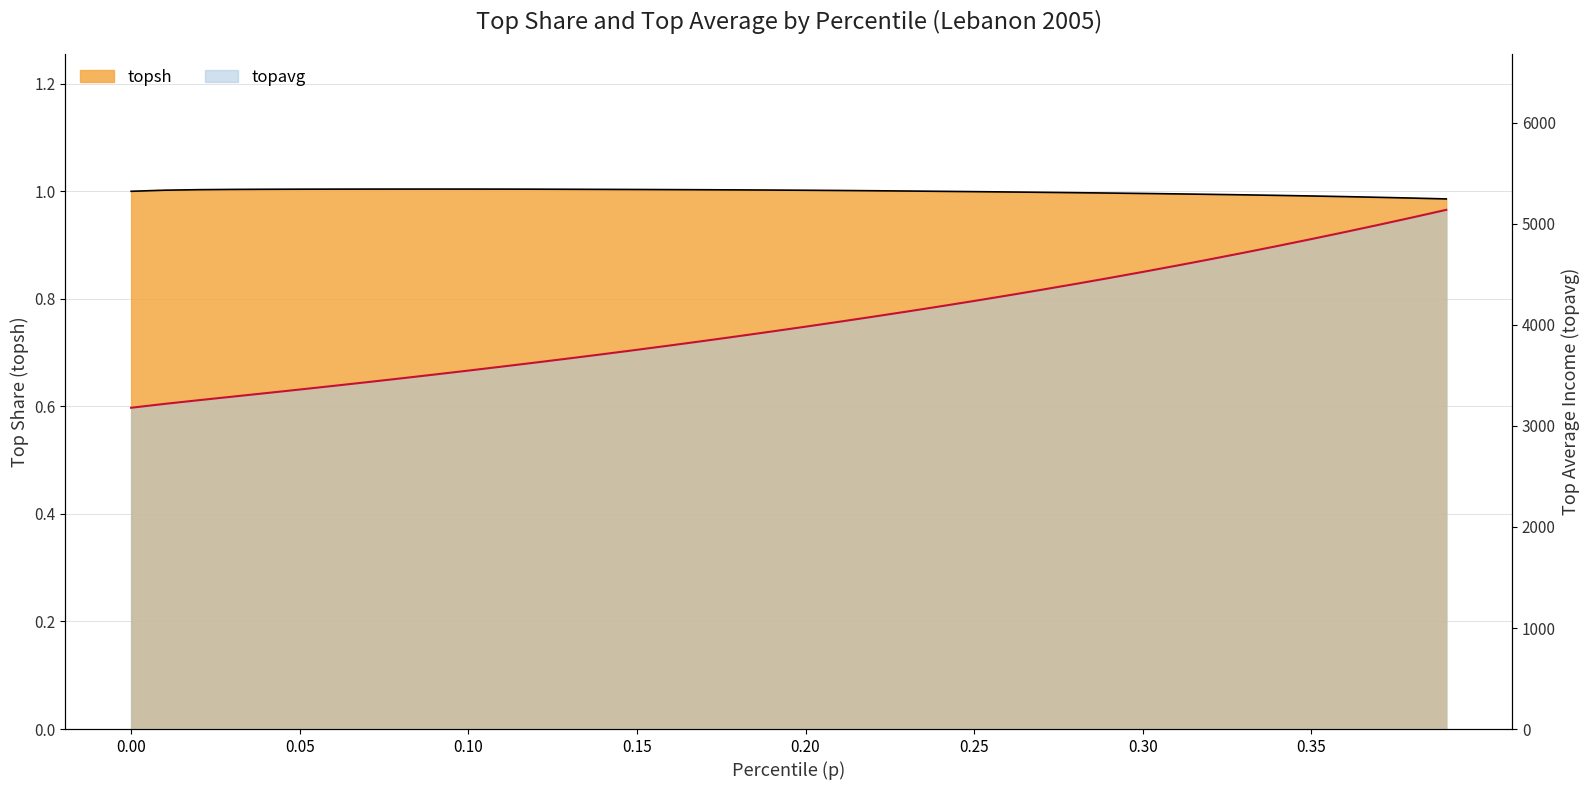

Rank the series at 0.06 from highest to lowest value.

topavg, topsh